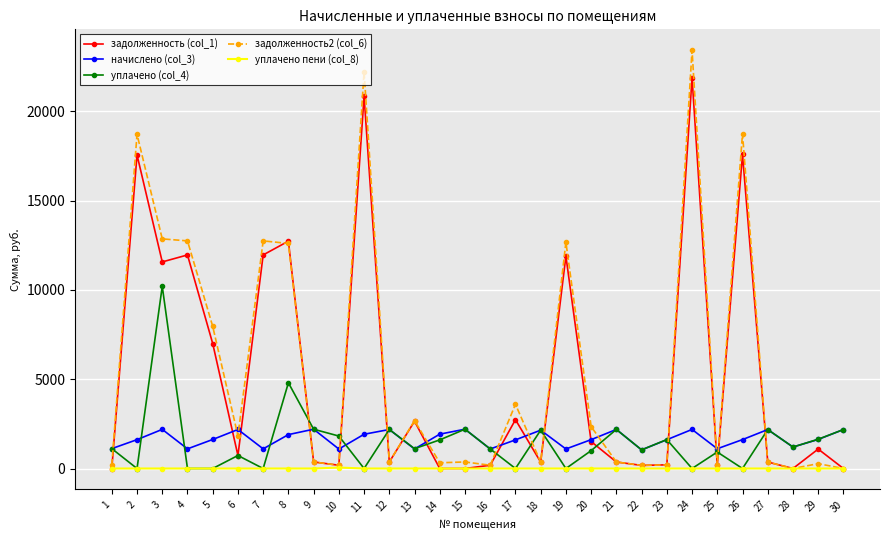

The value of задолженность (col_1) at 4 is 11960.2. True or false?

True